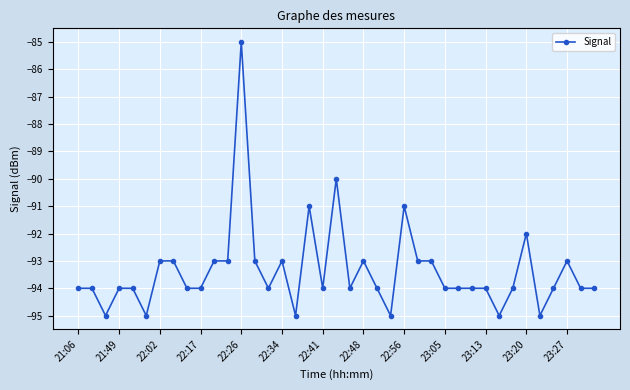

What is the greatest value displayed?

-85